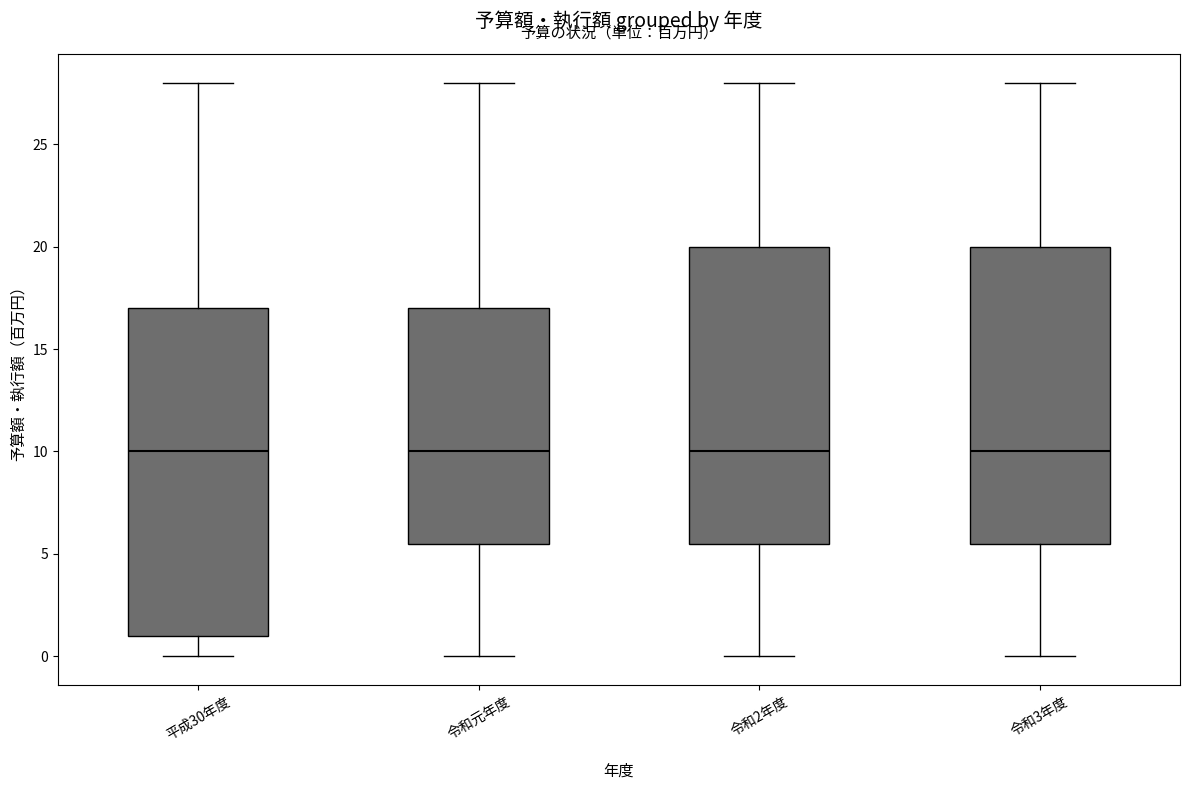

Reading left to right, read every box against the y-axis: the position of its median line, the range the box covers, and the ends of its whiskers. The values are not printed on the chart, so give them approximately, as read against the axis.

平成30年度: median 10.0, box 1.0 to 17.0, whiskers 0.0 to 28.0
令和元年度: median 10.0, box 5.5 to 17.0, whiskers 0.0 to 28.0
令和2年度: median 10.0, box 5.5 to 20.0, whiskers 0.0 to 28.0
令和3年度: median 10.0, box 5.5 to 20.0, whiskers 0.0 to 28.0